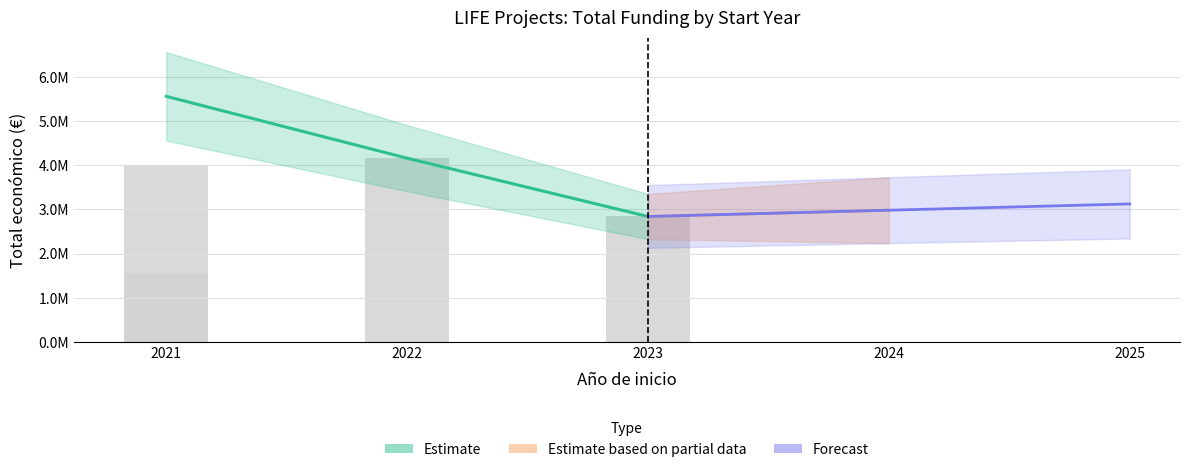

How many data points are above 3987639?

1